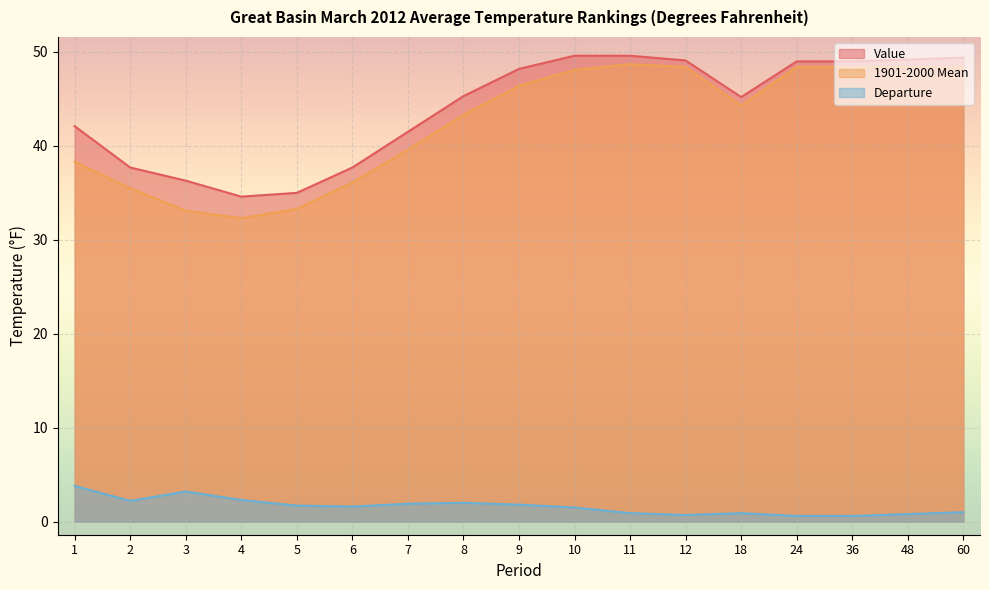

What is the difference between the maximum and second lowest values in the Departure series?

3.2